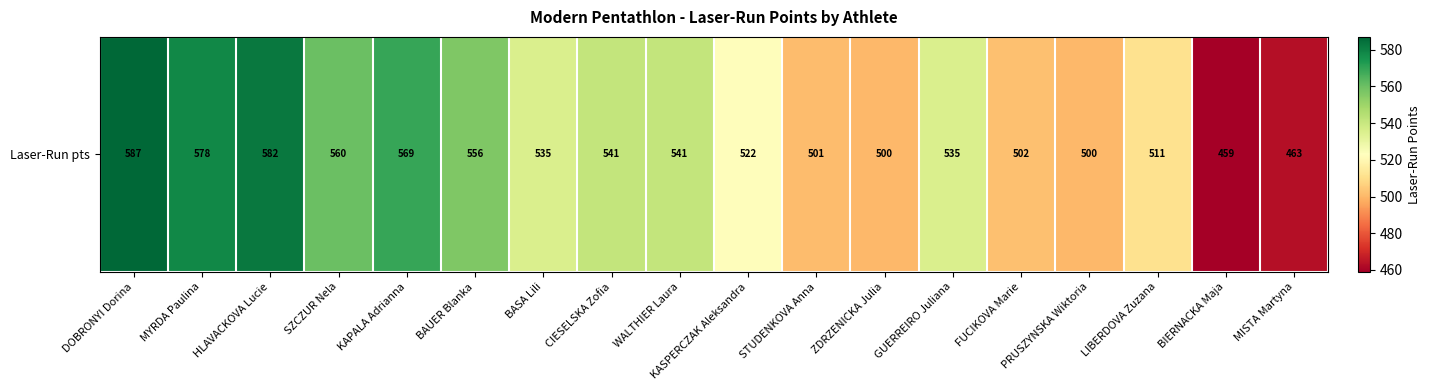

What is the sum of the values at CIESELSKA Zofia and BAUER Blanka?

1097